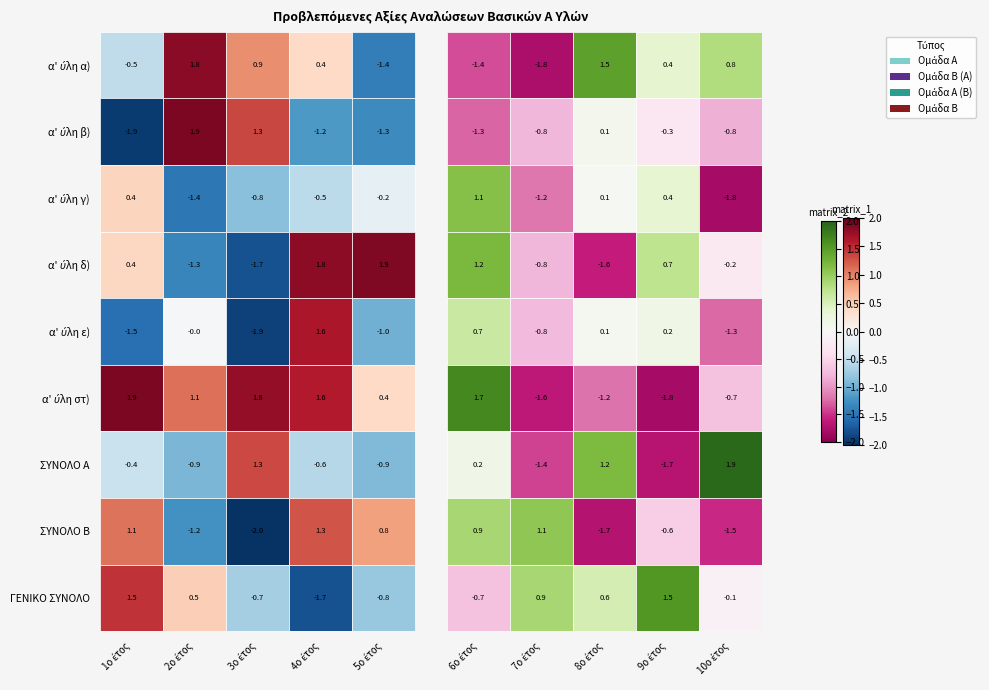

What is the minimum value for ΓΕΝΙΚΟ ΣΥΝΟΛΟ?

-1.7